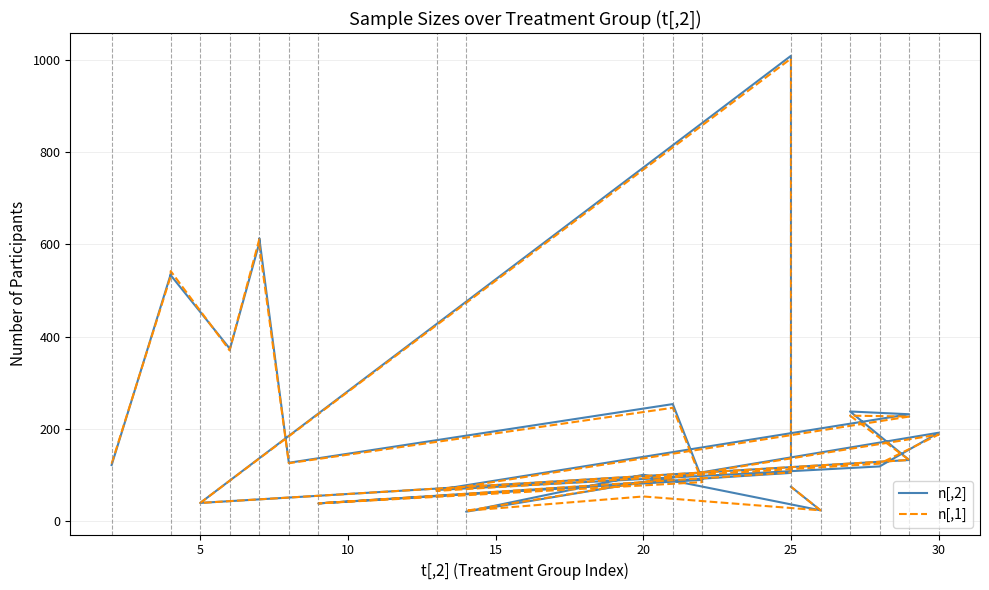

Which series has the largest range (max minus min)?

n[,2]